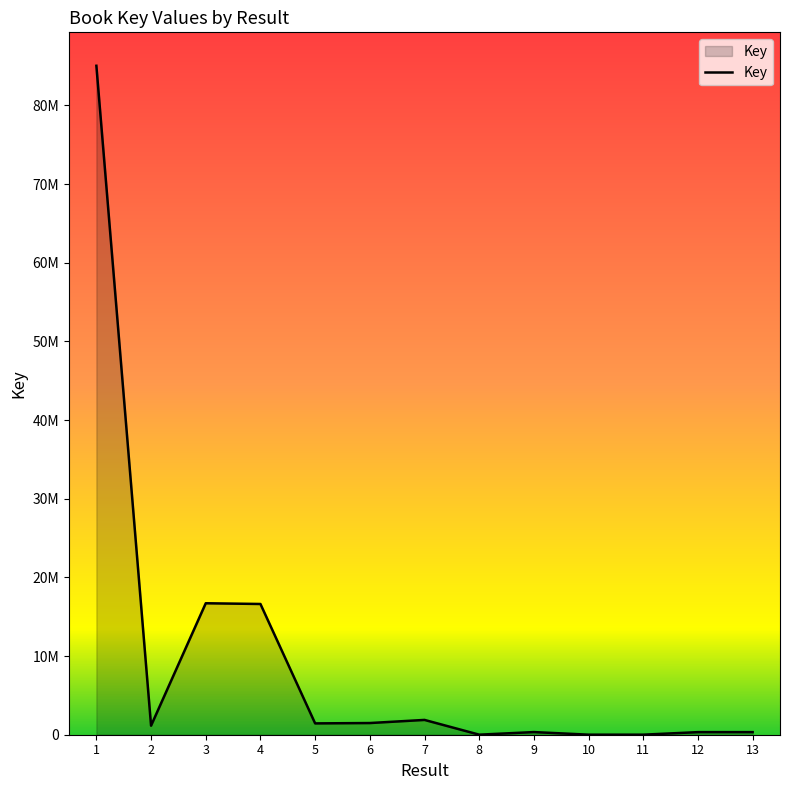

Rank the categories by value from lowest to highest.

10, 11, 8, 13, 12, 9, 2, 5, 6, 7, 4, 3, 1